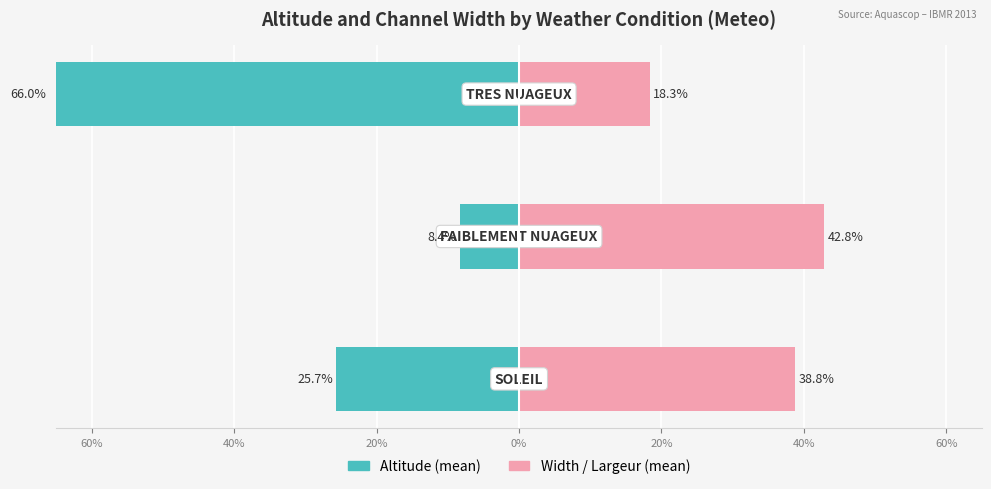

Which has a higher value, 60% or 40%?

40%